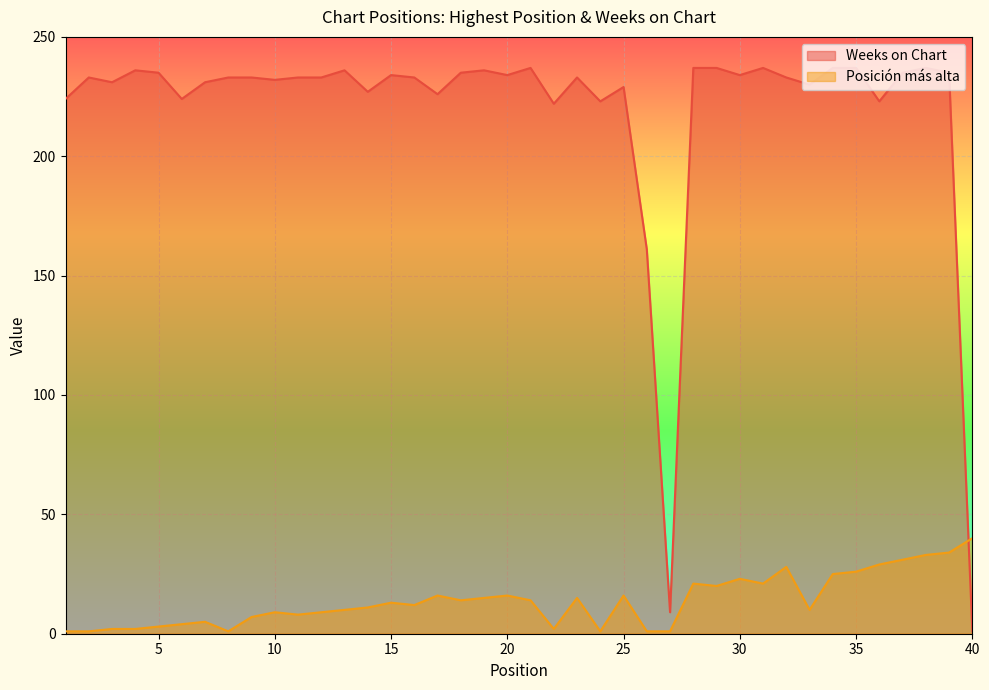

List the labels in order of Weeks on Chart value, largest first.

21, 28, 29, 31, 34, 35, 38, 4, 13, 19, 5, 18, 37, 39, 15, 20, 30, 2, 8, 9, 11, 12, 16, 23, 32, 10, 3, 7, 33, 25, 14, 17, 1, 6, 24, 36, 22, 26, 27, 40